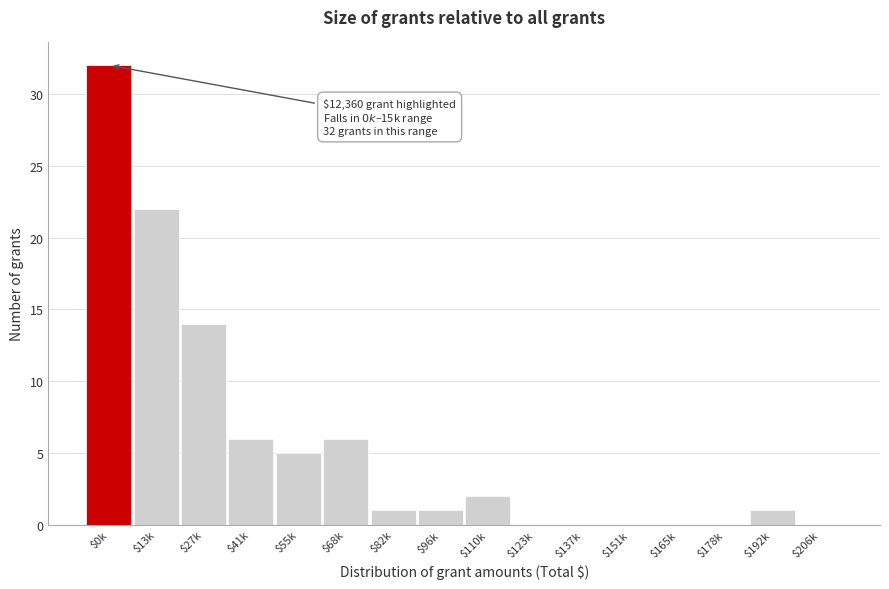

True or false: the data shows 10 at $137k.

False